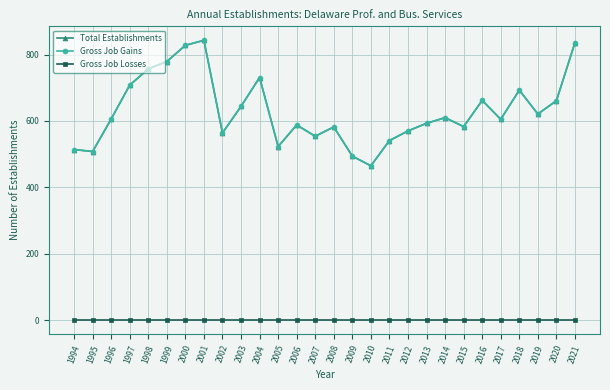

Does the chart have visible grid lines?

Yes